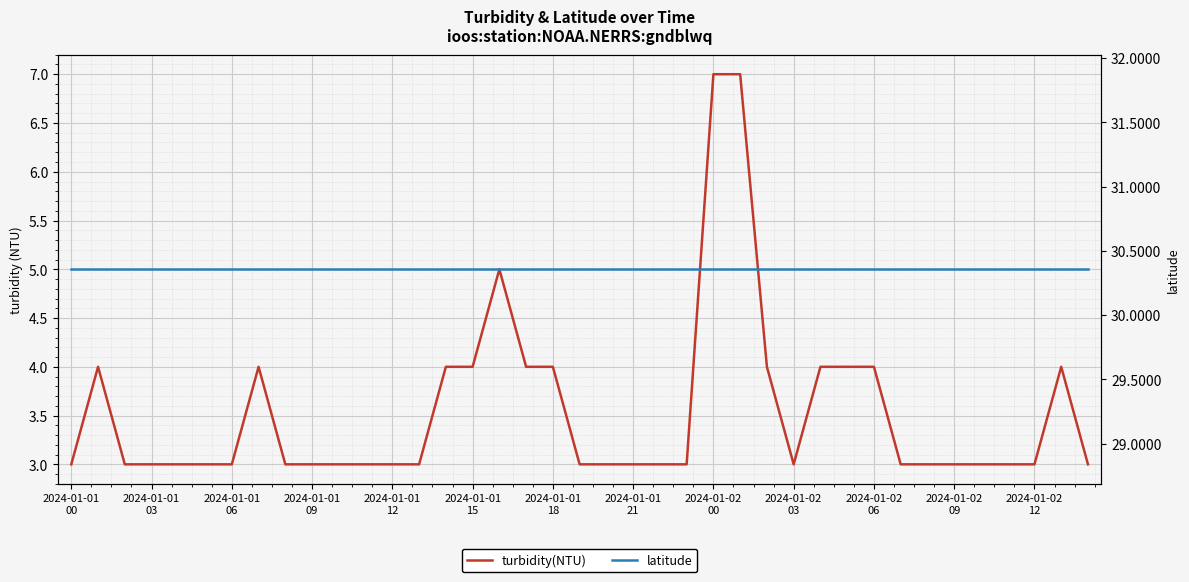

Reading left to right, what are all the values shown in this chart?

turbidity(NTU): 3.0	4.0	3.0	3.0	3.0	3.0	3.0	4.0	3.0	3.0	3.0	3.0	3.0	3.0	4.0	4.0	5.0	4.0	4.0	3.0	3.0	3.0	3.0	3.0	7.0	7.0	4.0	3.0	4.0	4.0	4.0	3.0	3.0	3.0	3.0	3.0	3.0	4.0	3.0
latitude: 30.4	30.4	30.4	30.4	30.4	30.4	30.4	30.4	30.4	30.4	30.4	30.4	30.4	30.4	30.4	30.4	30.4	30.4	30.4	30.4	30.4	30.4	30.4	30.4	30.4	30.4	30.4	30.4	30.4	30.4	30.4	30.4	30.4	30.4	30.4	30.4	30.4	30.4	30.4